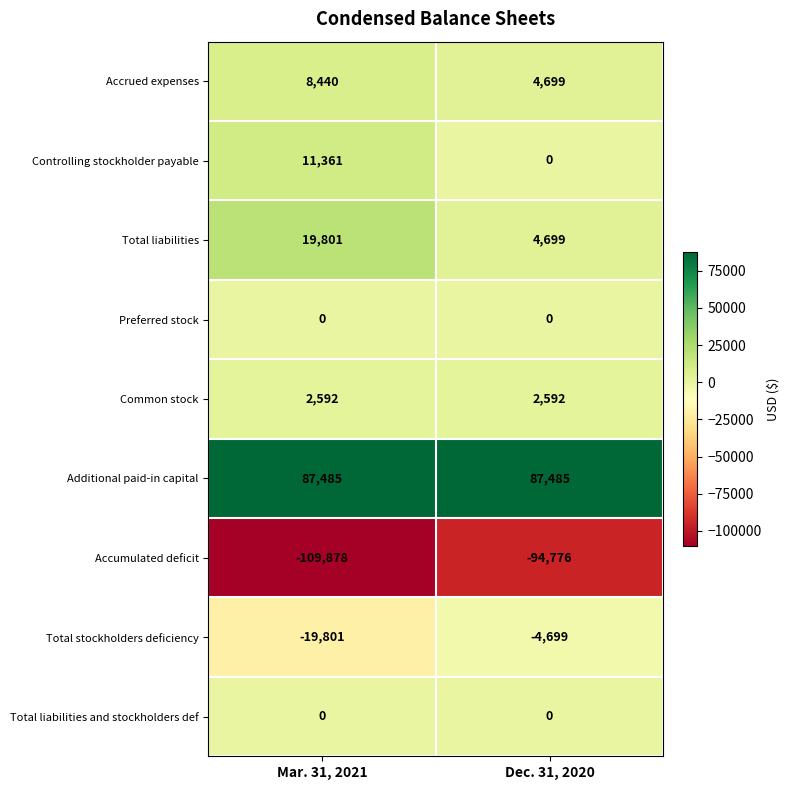

The value of Total stockholders deficiency at Dec. 31, 2020 is -7299. True or false?

False